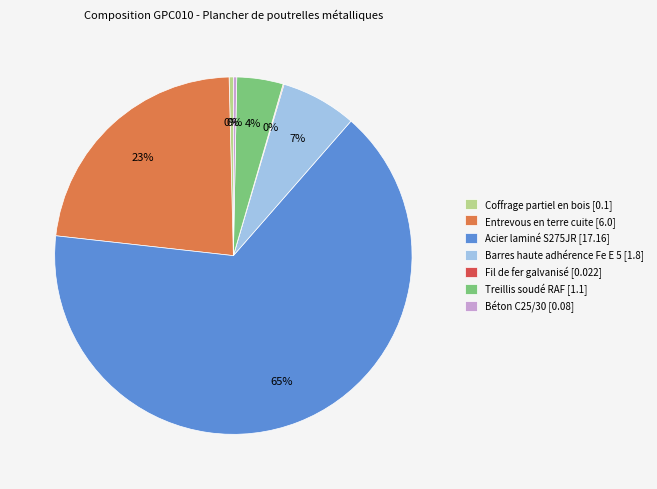

What is the largest slice in the pie chart?

Acier laminé S275JR